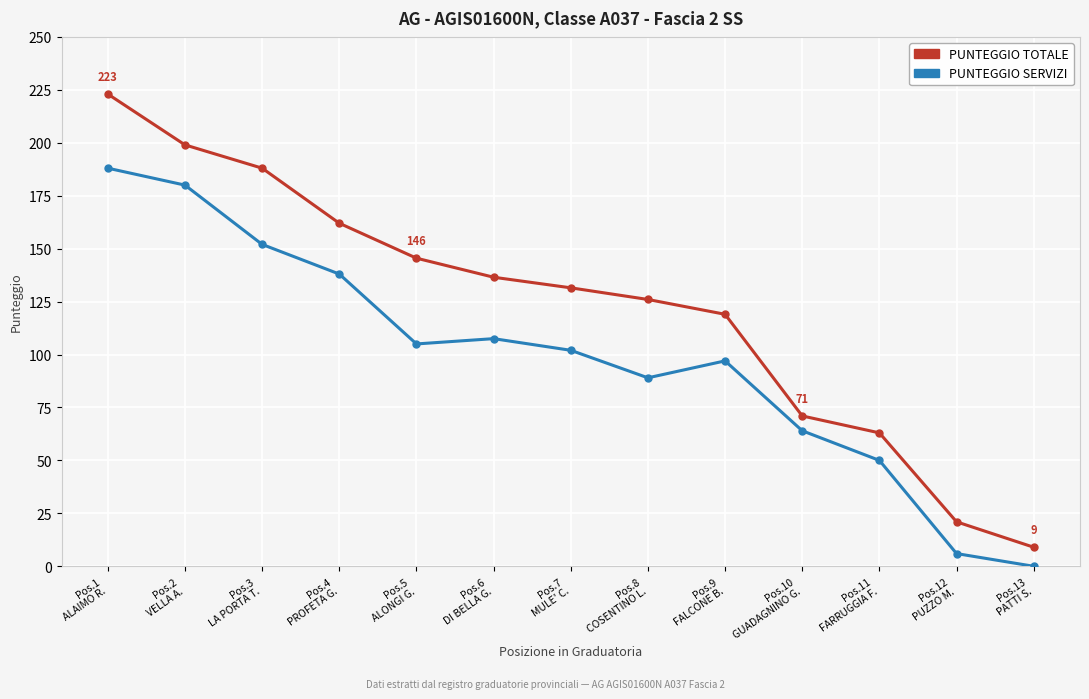

What position from the left is Pos.7
MULE' C.?

7